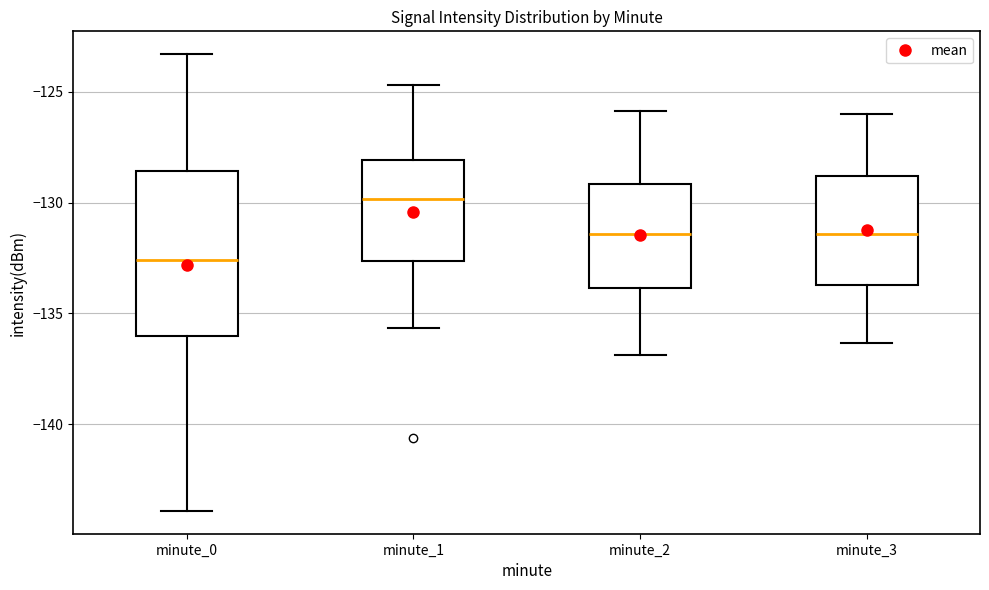

Which box is the tallest, from its lower edge to its upper edge?

minute_0